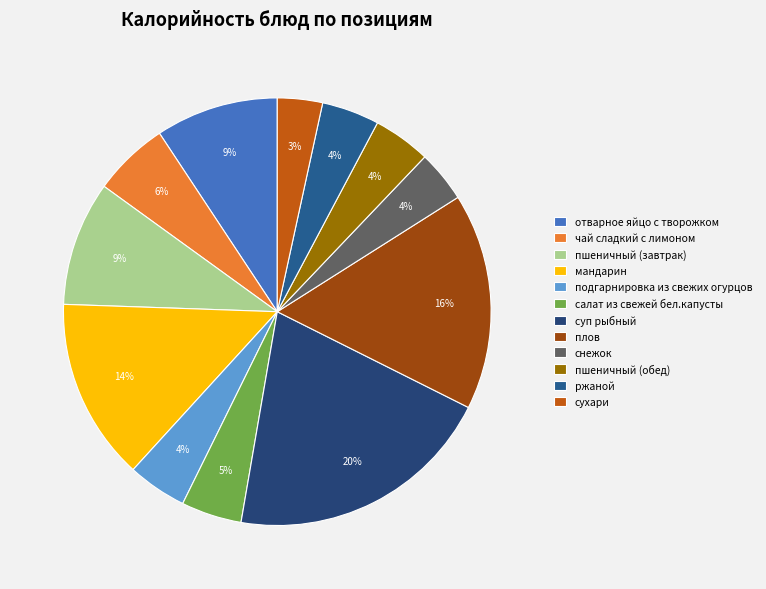

How many segments does this pie chart have?

12